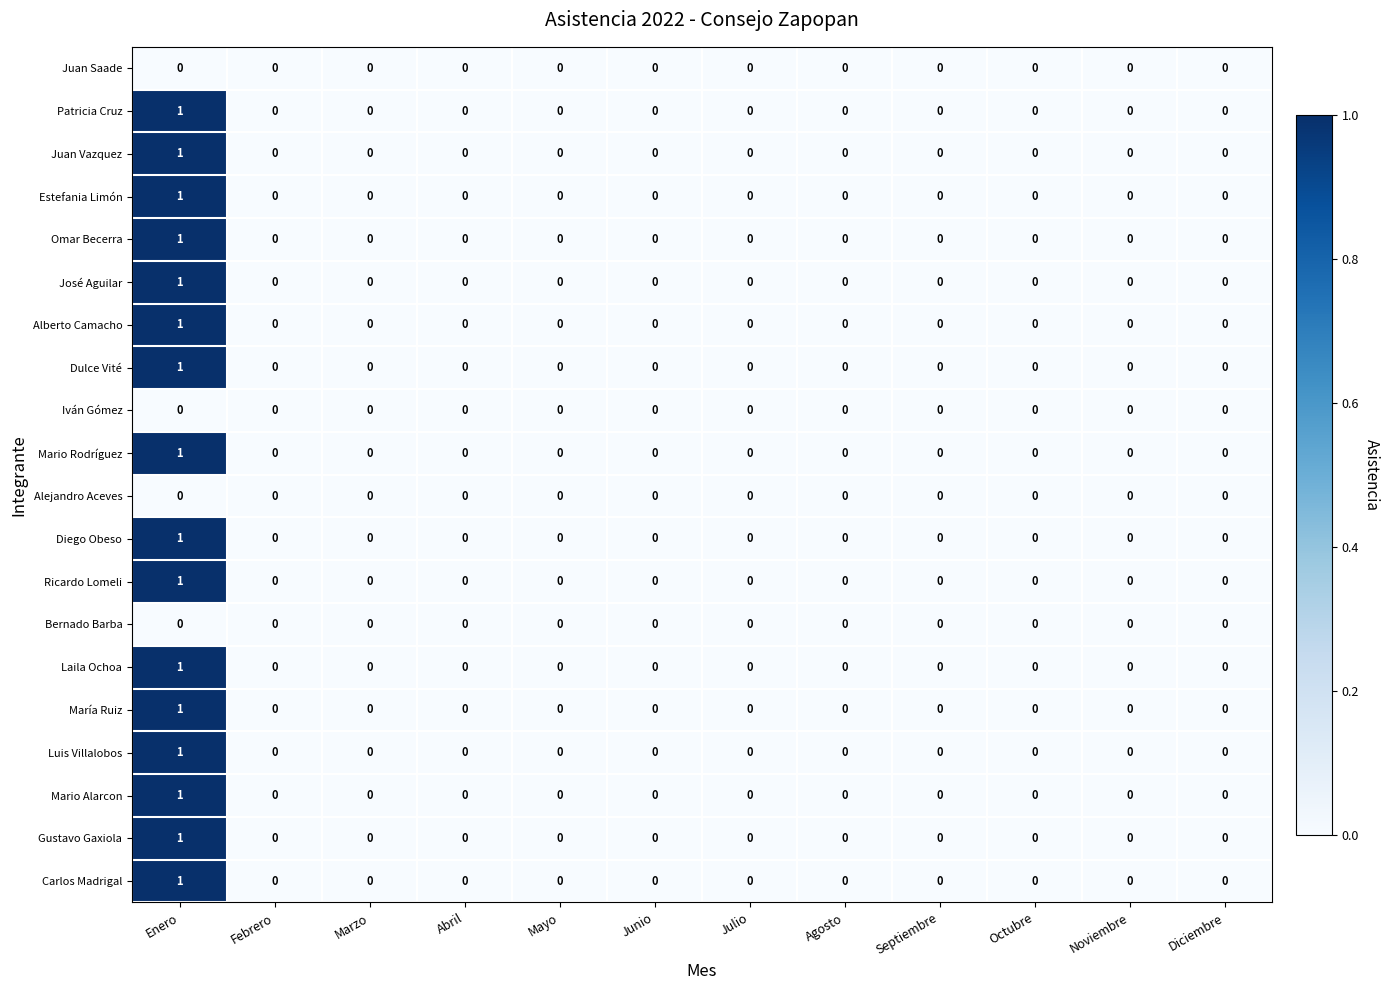

Count the Luis Villalobos values in the range 0 to 1.

12